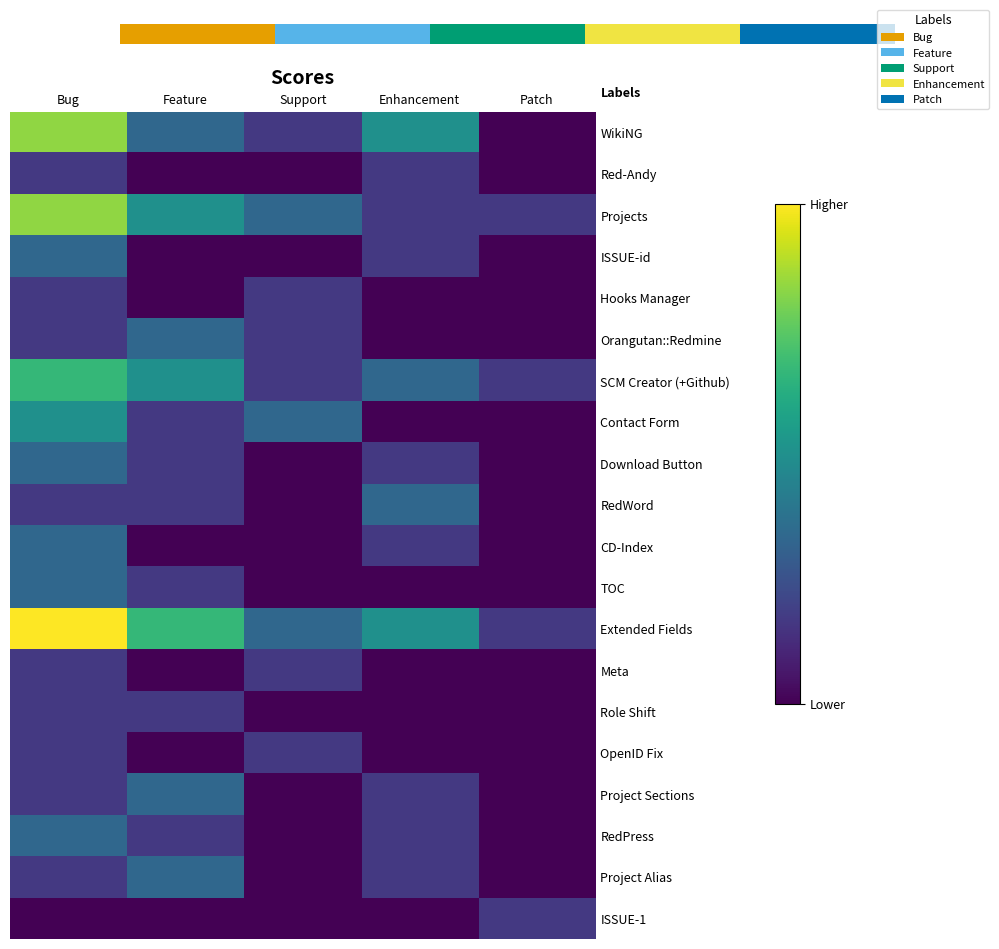

What is the difference between the highest and lowest values at Patch?

1